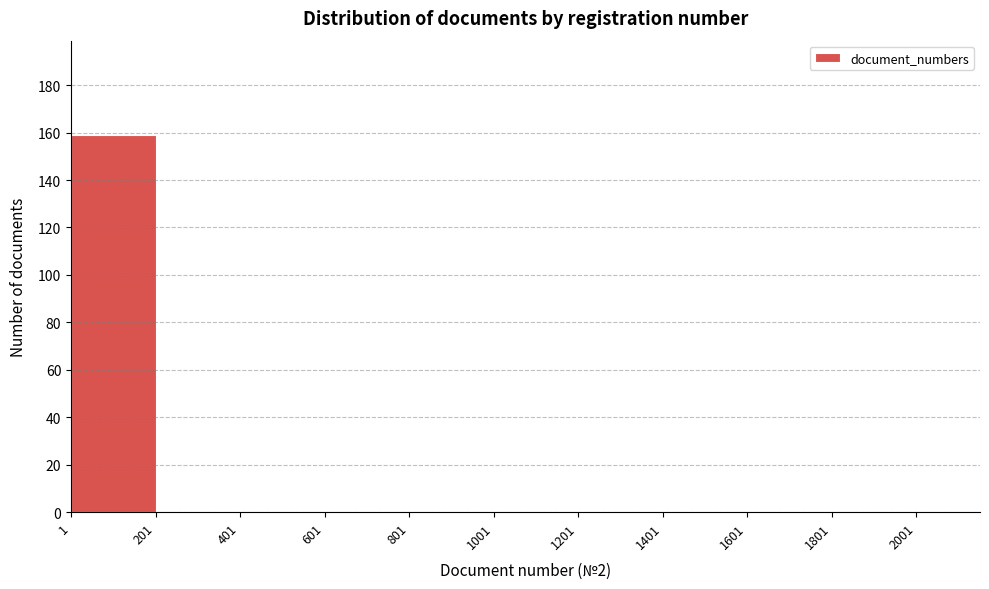

Reading left to right, transcribe this chart: for each bar, give the range it covers on the x-axis and its height. Neither the bar edges nor the heights are printed on the chart, so give them approximately, as read against the axes.

0 to 200: 160
200 to 400: 0
400 to 600: 0
600 to 800: 0
800 to 1000: 0
1000 to 1200: 0
1200 to 1400: 0
1400 to 1600: 0
1600 to 1800: 0
1800 to 2000: 0
2000 to 2160: 0